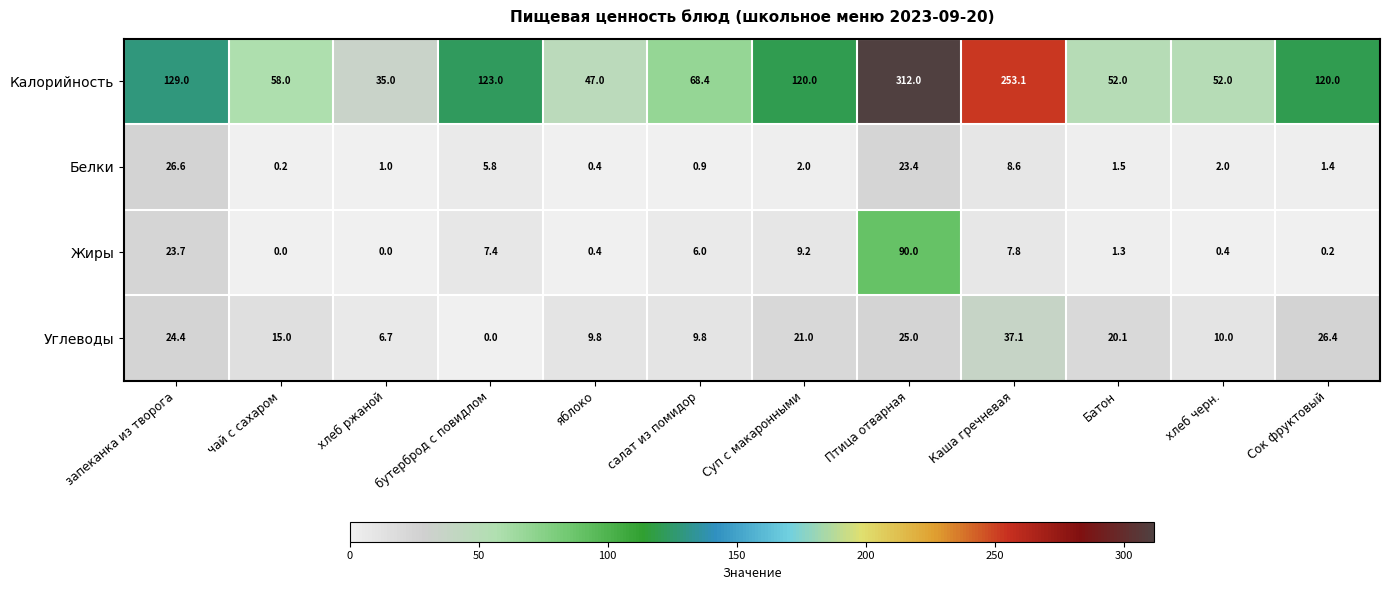

What is the difference between the highest and lowest values at Птица отварная?

288.6